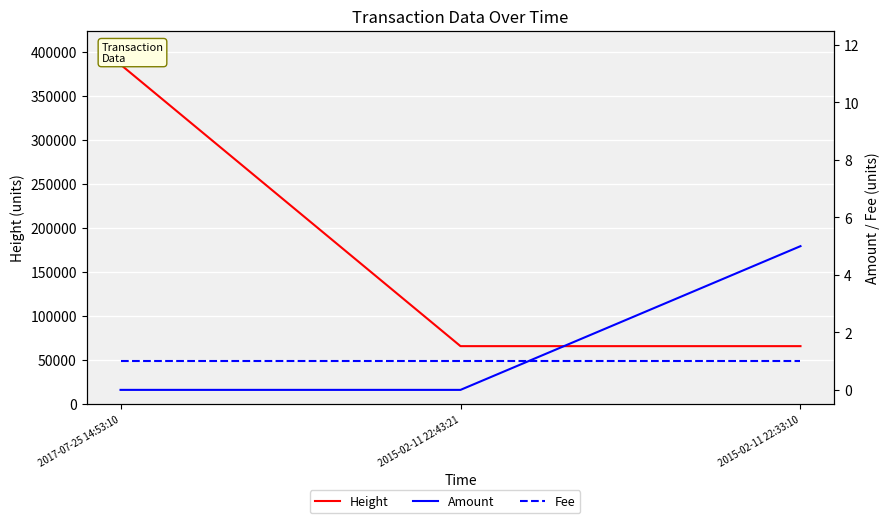

The value of Fee at 2015-02-11 22:43:21 is 1. True or false?

False